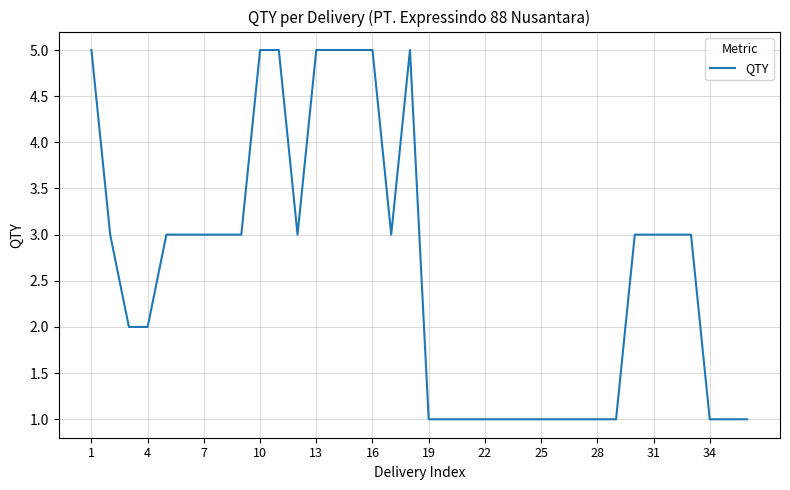

What is the difference between the maximum and minimum values?

4